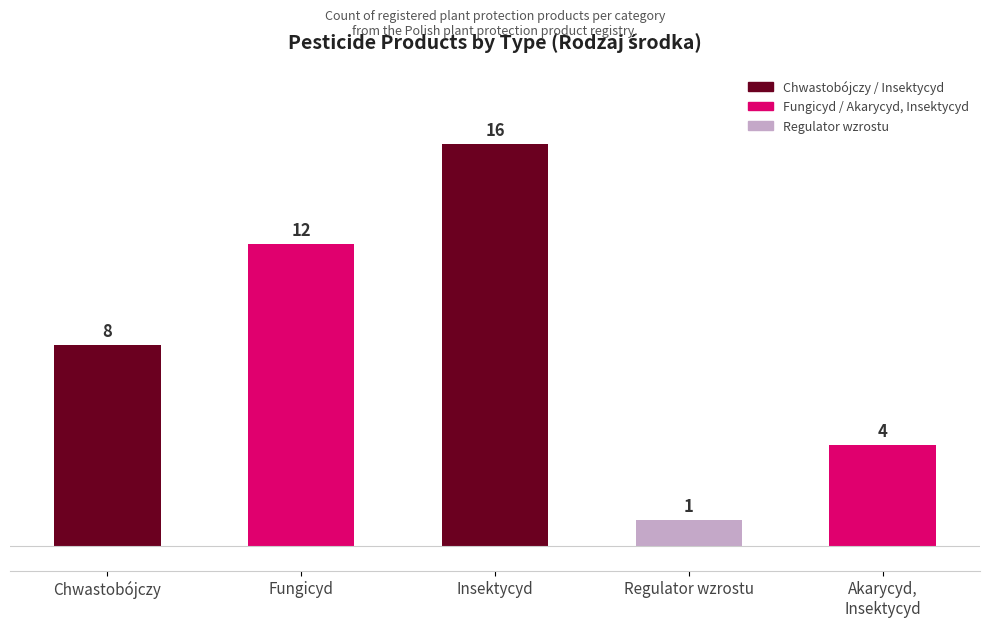

How many bars are there in total?

5